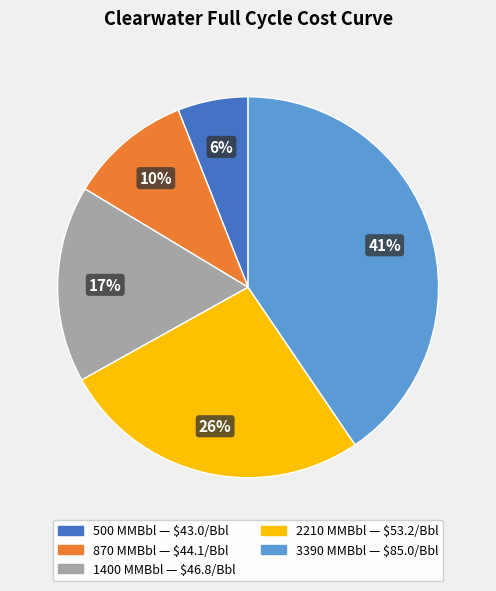

What is the largest slice in the pie chart?

3390 MMBbl